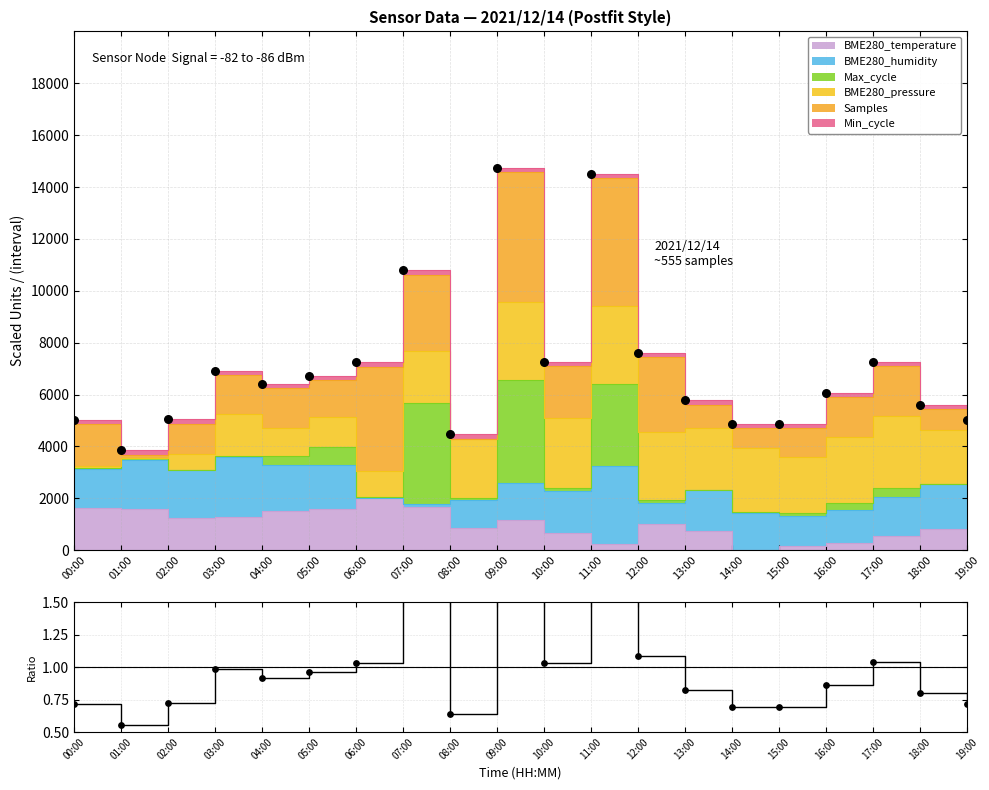

Which has a higher value, 13:00 or 11:00?

11:00